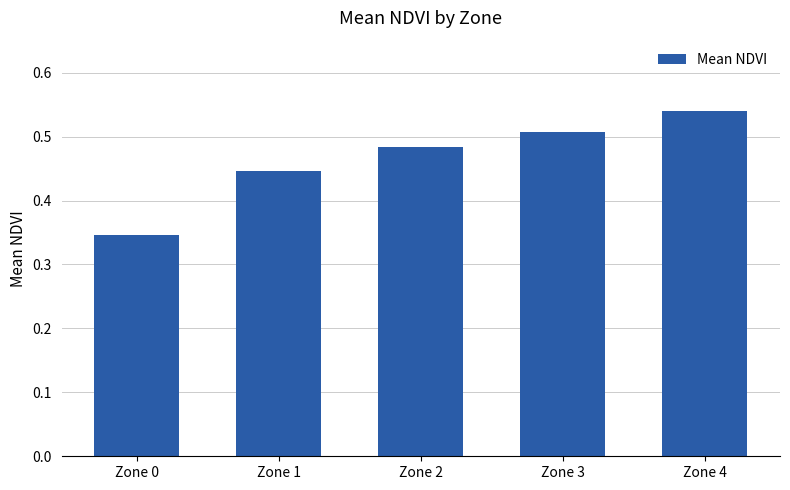

The value at Zone 4 is 0.2. True or false?

False